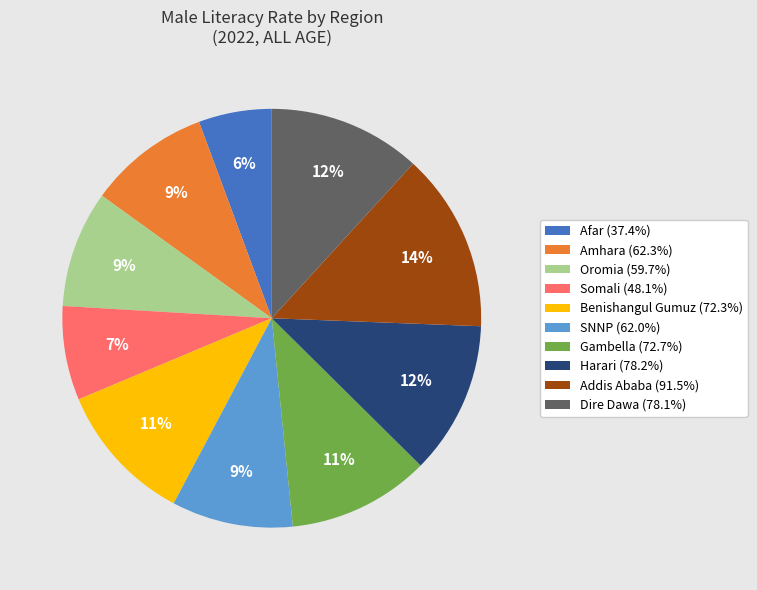

To the nearest percent, what is the difference between the Addis Ababa (91.5%) and Oromia (59.7%) slice percentages?

5%